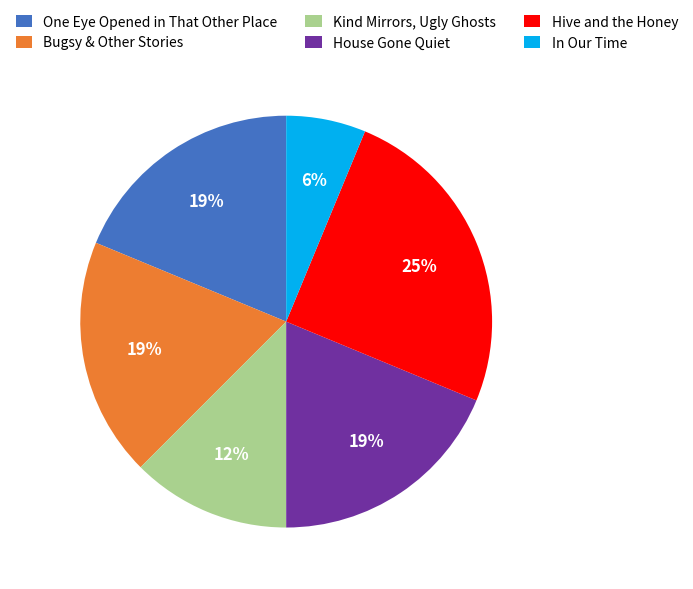

What percentage is the One Eye Opened in That Other Place slice, to the nearest percent?

19%